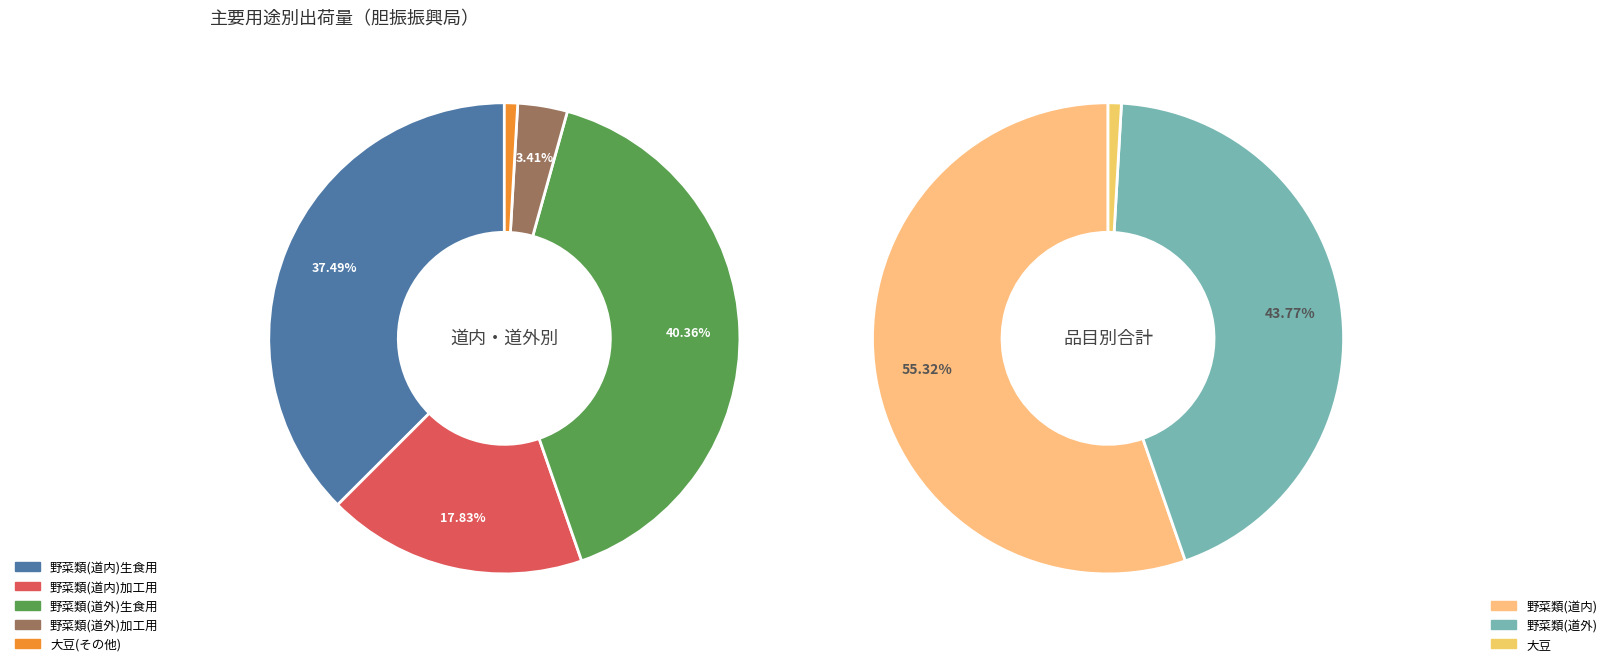

Does any single category account for the majority?

Yes